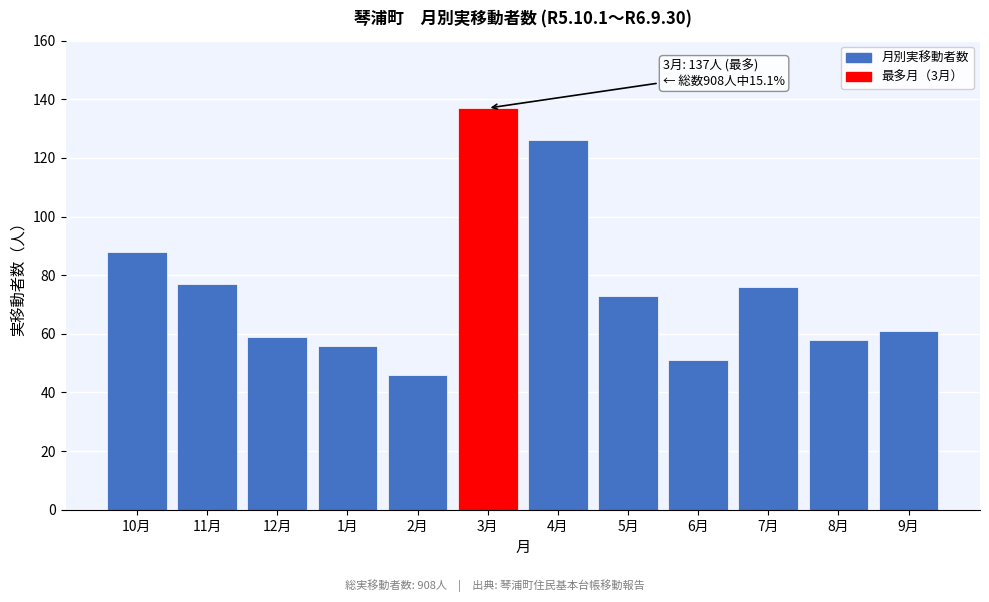

Reading left to right, extract all data points from this chart.

10月=88	11月=77	12月=59	1月=56	2月=46	3月=137	4月=126	5月=73	6月=51	7月=76	8月=58	9月=61